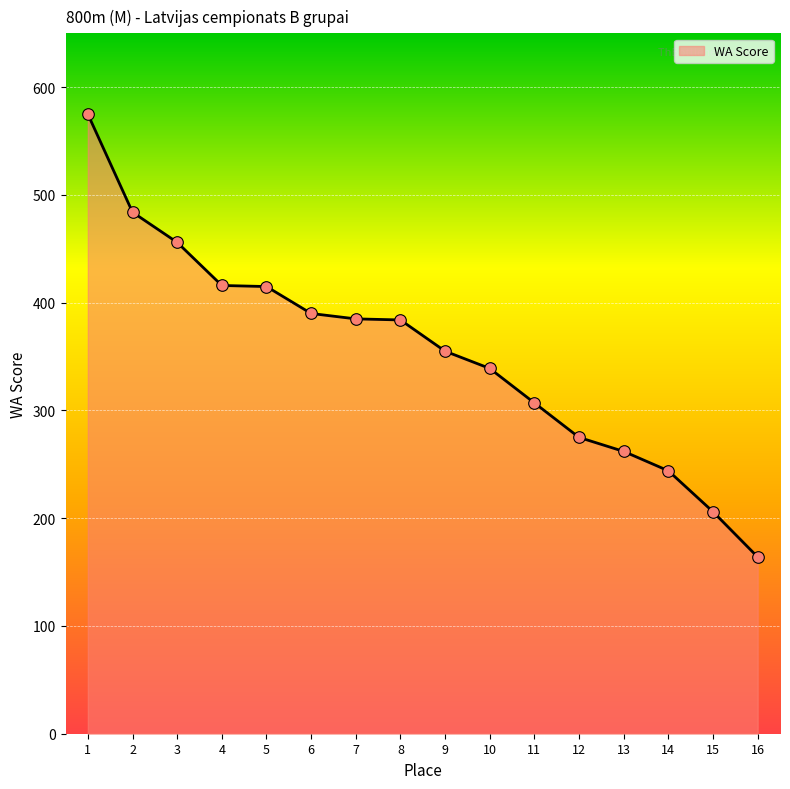

What is the ratio of the value at 11 to the value at 16?

1.9